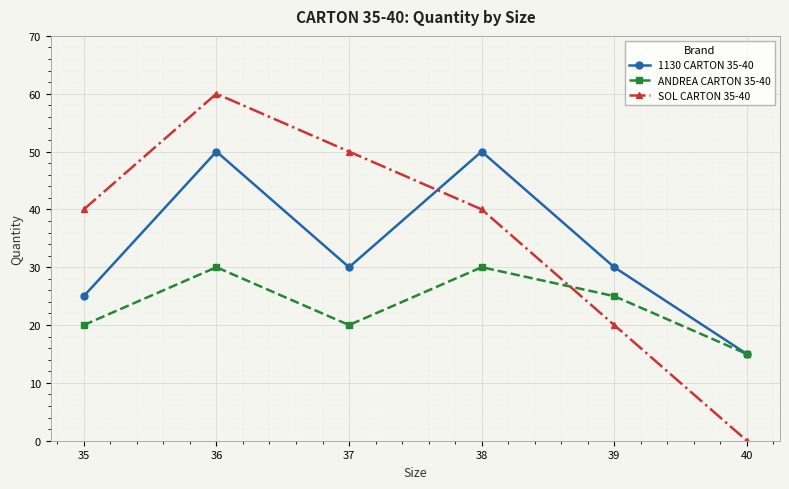

What is the spread (max minus min) of values at 40?

15